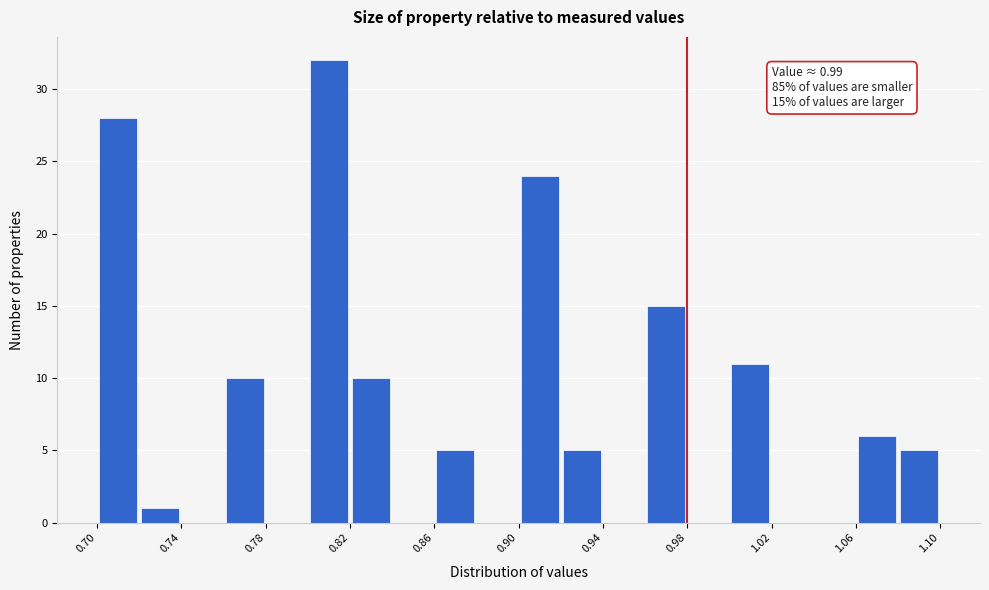

Which range on the x-axis has the tallest bar?

0.80 to 0.82